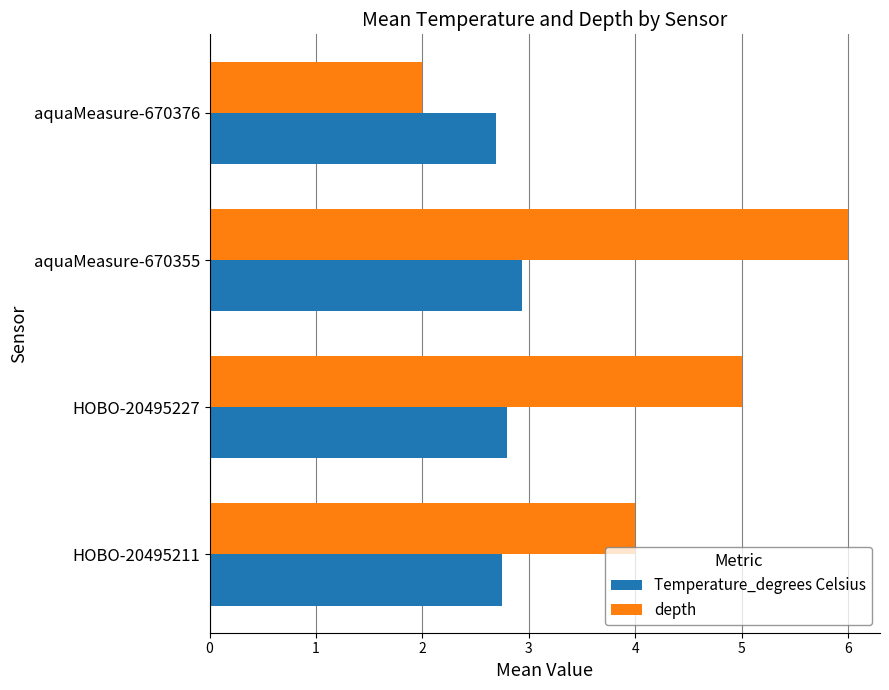

What is the greatest value displayed?

6.0